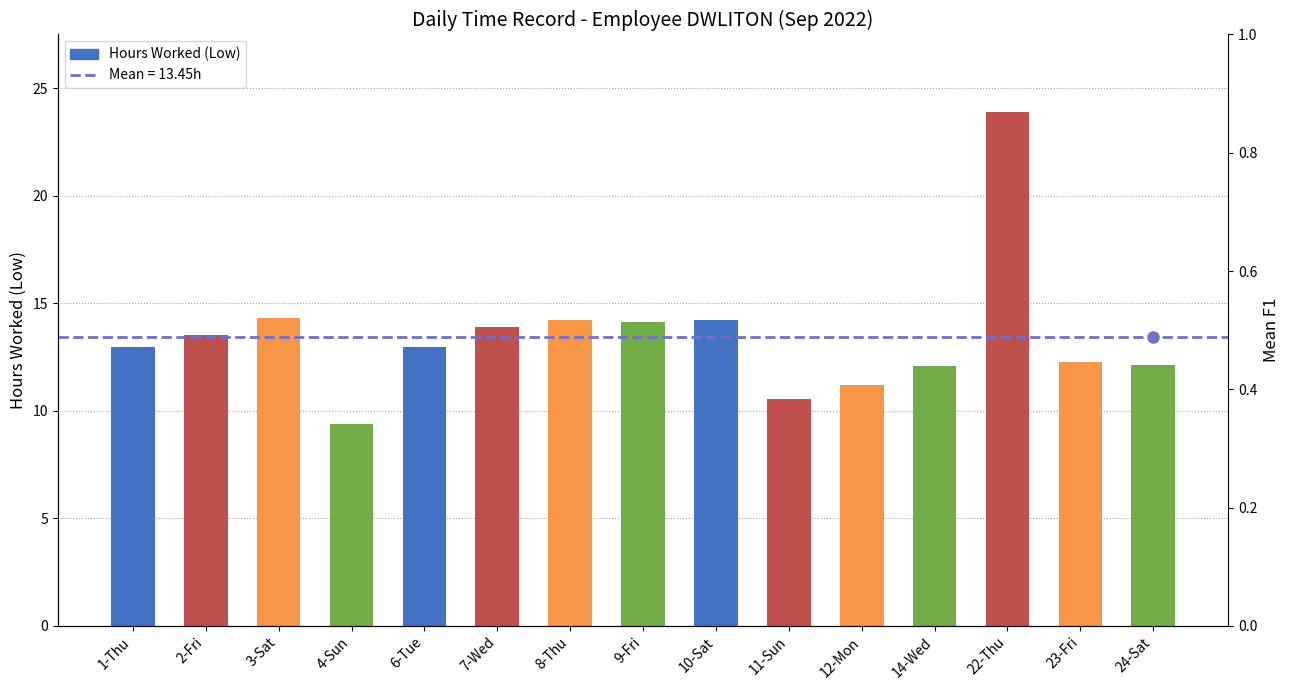

Rank the categories by value from lowest to highest.

4-Sun, 11-Sun, 12-Mon, 14-Wed, 24-Sat, 23-Fri, 6-Tue, 1-Thu, 2-Fri, 7-Wed, 9-Fri, 10-Sat, 8-Thu, 3-Sat, 22-Thu